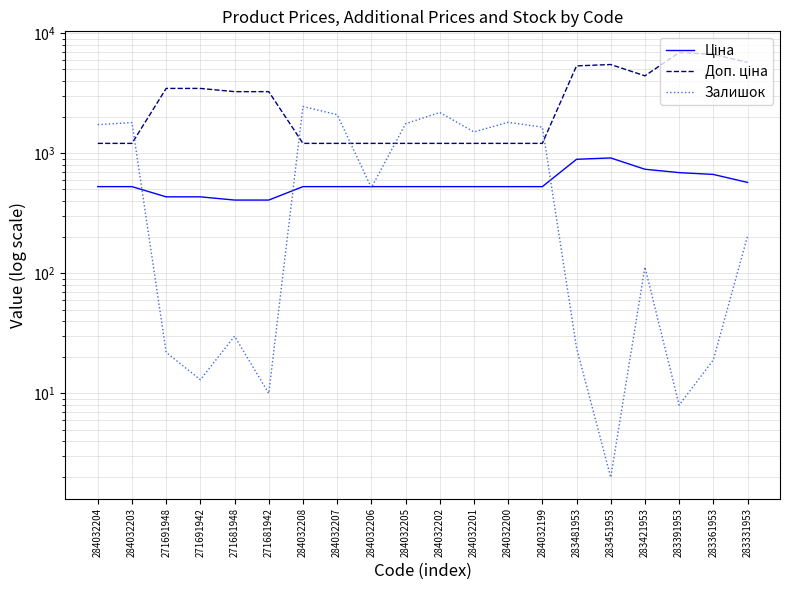

How many interior local peaks does the Залишок series have?

6